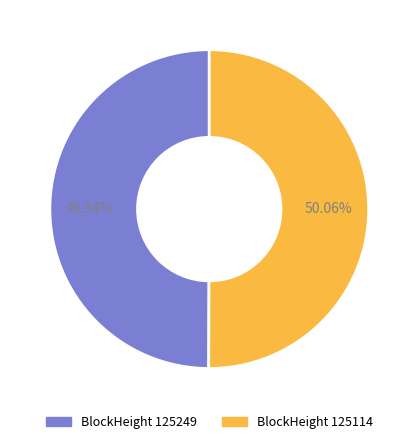

Is there any slice that represents more than half of the pie?

Yes